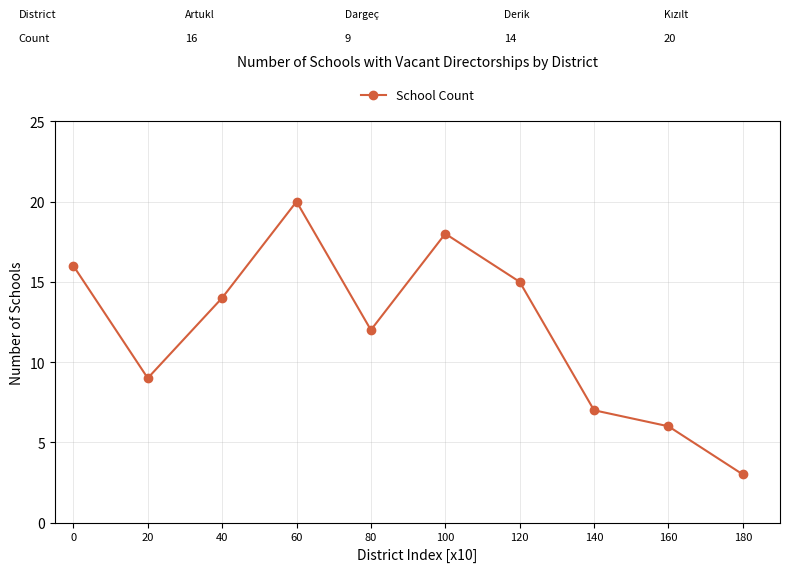

How many series are shown in this chart?

1